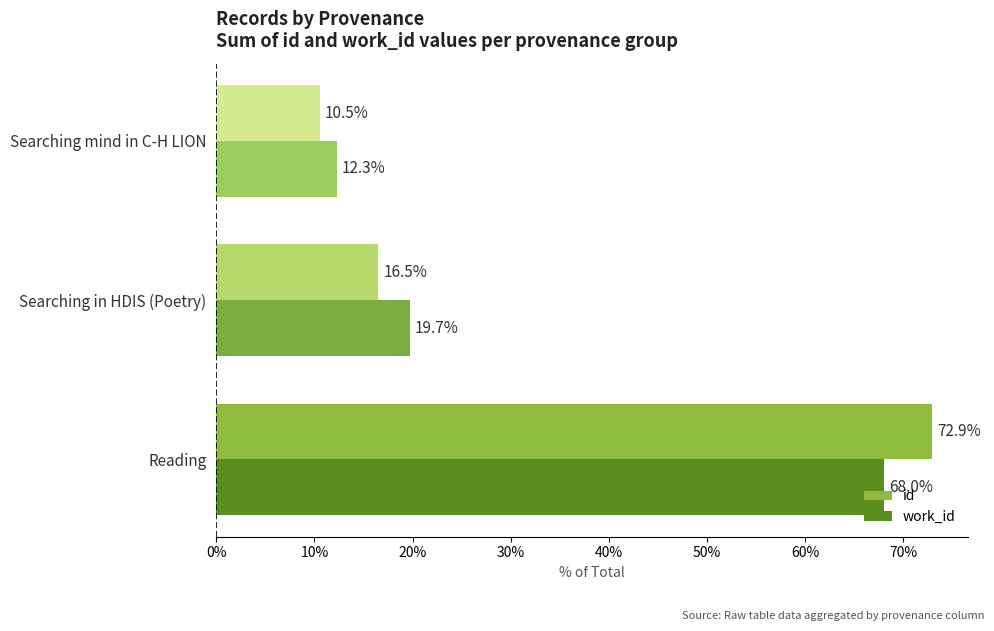

How many values in the work_id series are below 19?

1